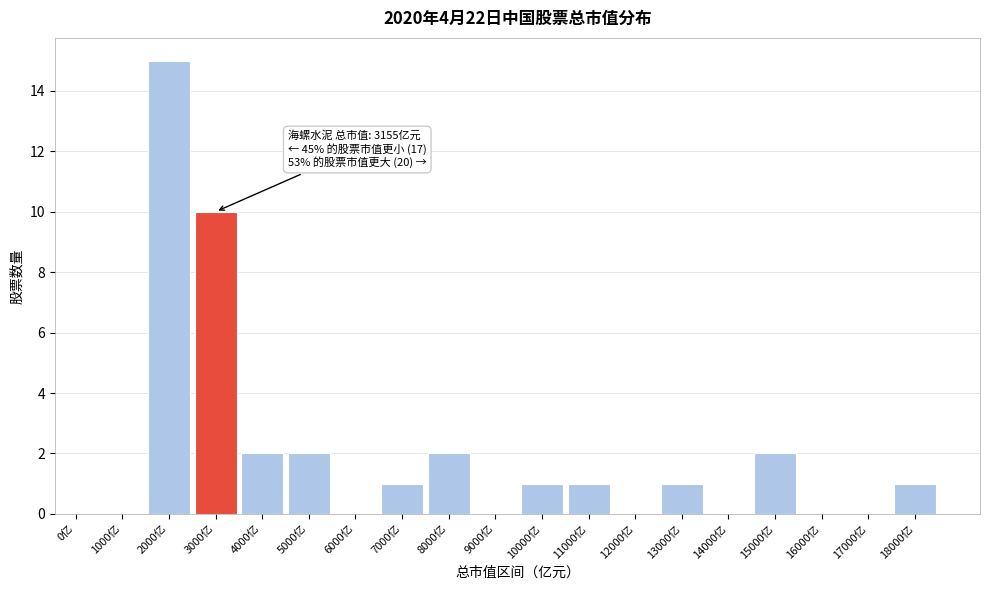

Reading left to right, transcribe all the data shown in this chart.

0亿=0	1000亿=0	2000亿=15	3000亿=10	4000亿=2	5000亿=2	6000亿=0	7000亿=1	8000亿=2	9000亿=0	10000亿=1	11000亿=1	12000亿=0	13000亿=1	14000亿=0	15000亿=2	16000亿=0	17000亿=0	18000亿=1